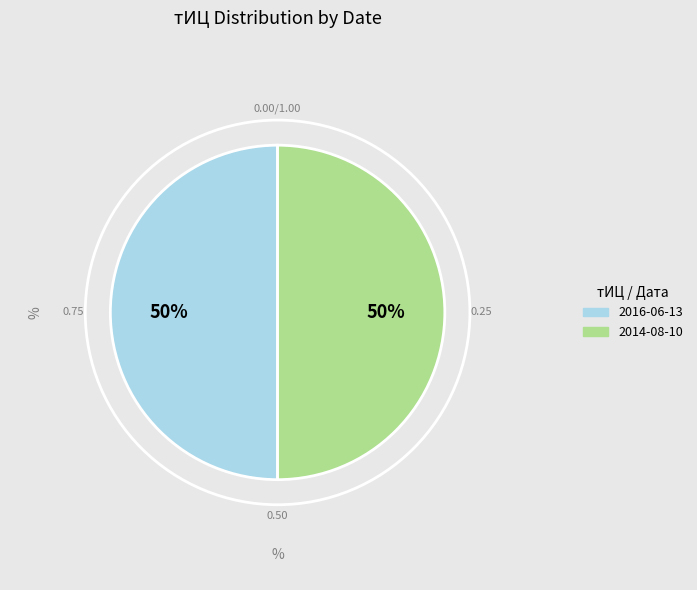

To the nearest percent, what is the average slice percentage?

50%